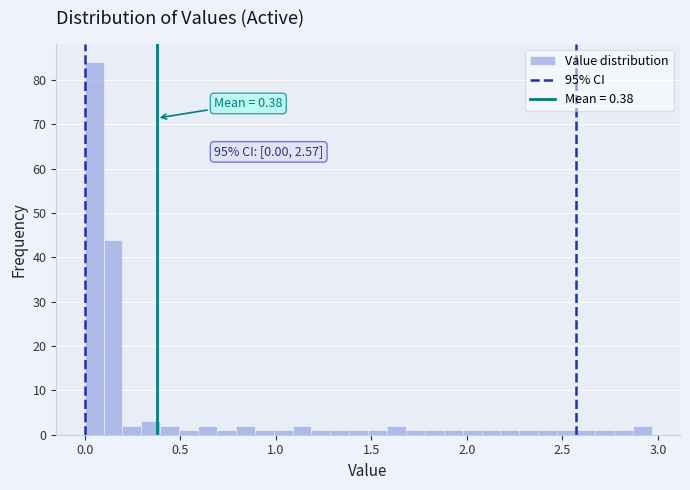

Read against the x-axis, roughly where is the centre of the tallest bar?

0.05